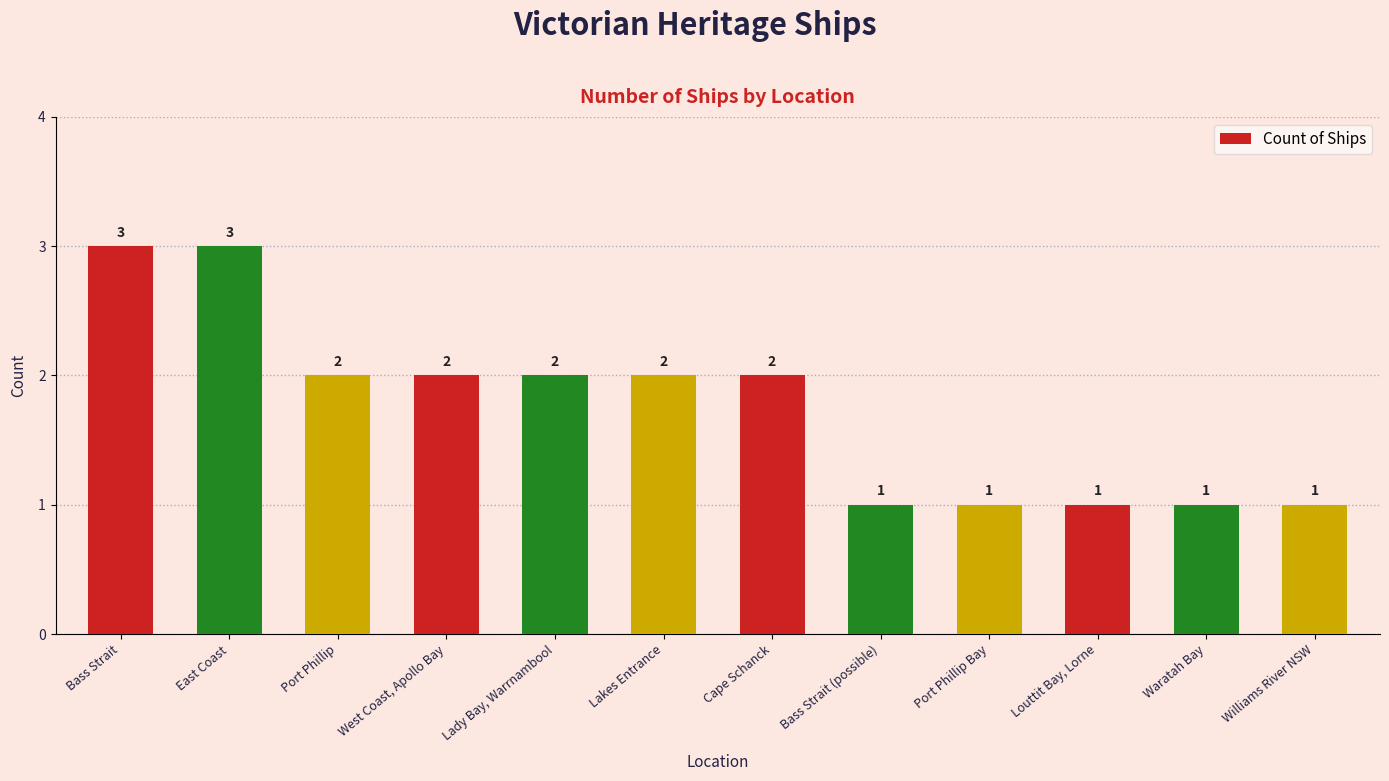

What is the maximum value shown in the chart?

3